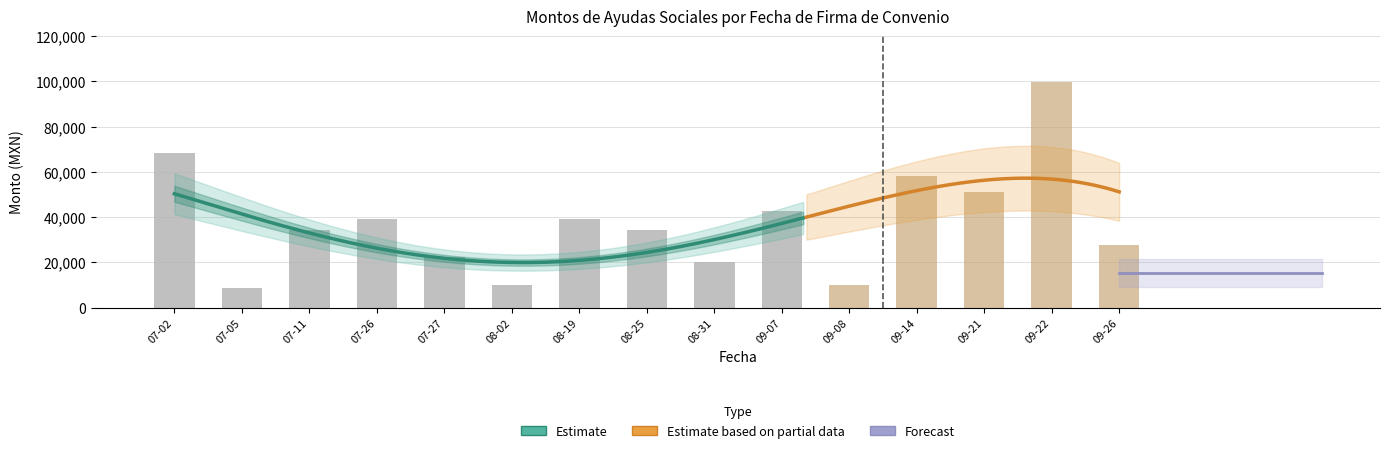

What is the difference between the maximum and minimum values in the Monto total series?

91150